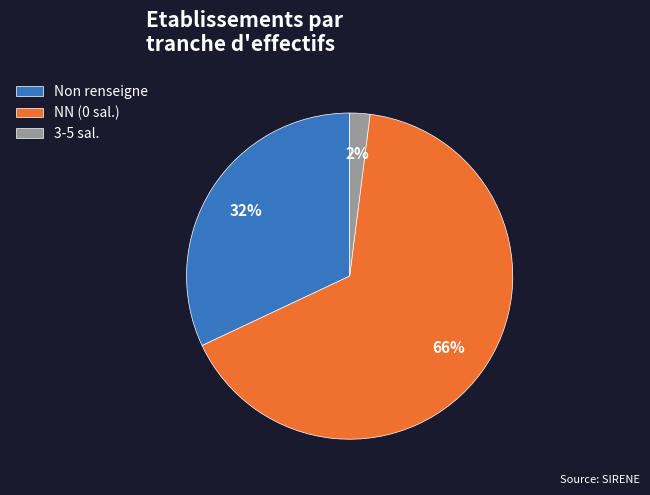

Rank the categories by value from highest to lowest.

NN (0 sal.), Non renseigne, 3-5 sal.